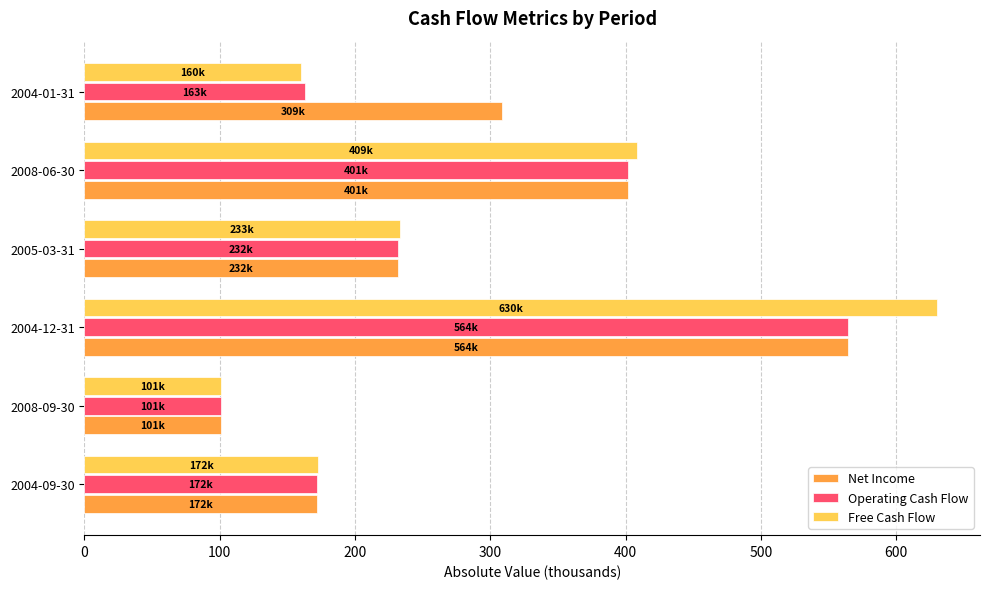

Is the value of Net Income at 2004-09-30 greater than the value of Free Cash Flow at 2008-06-30?

No